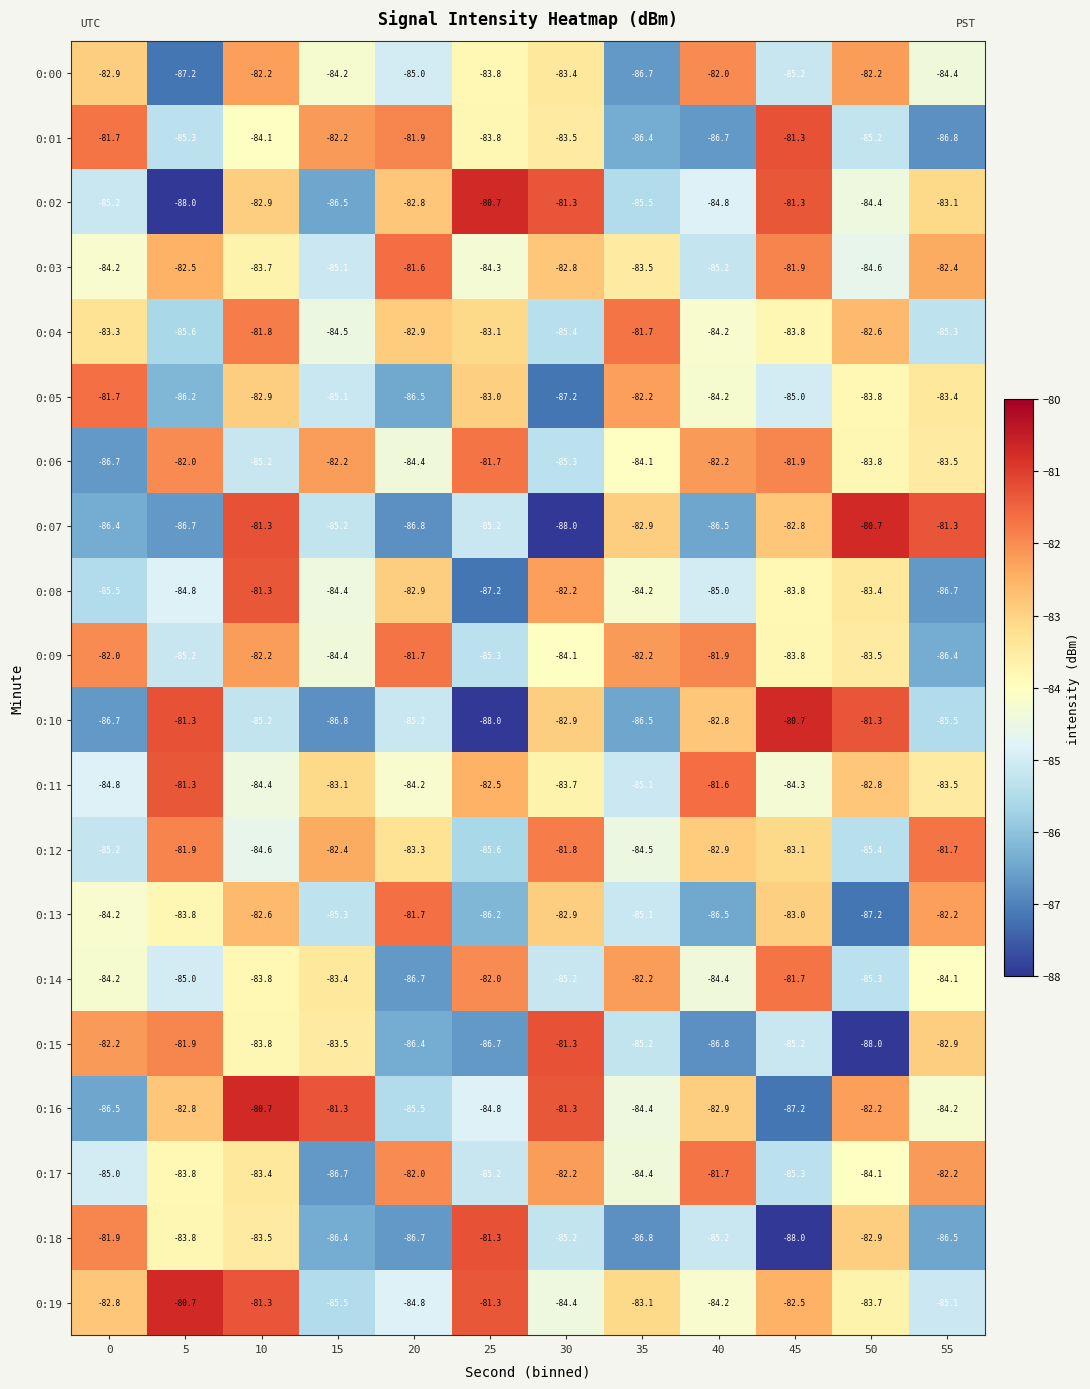

What is the minimum value for 0:06?

-86.7